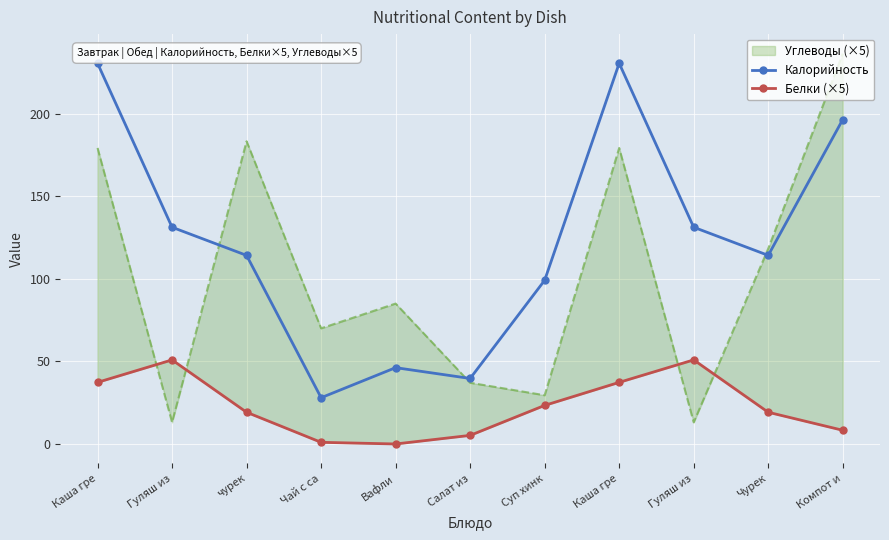

At Чурек, list the series in order from smallest to largest.

Белки (×5), Калорийность